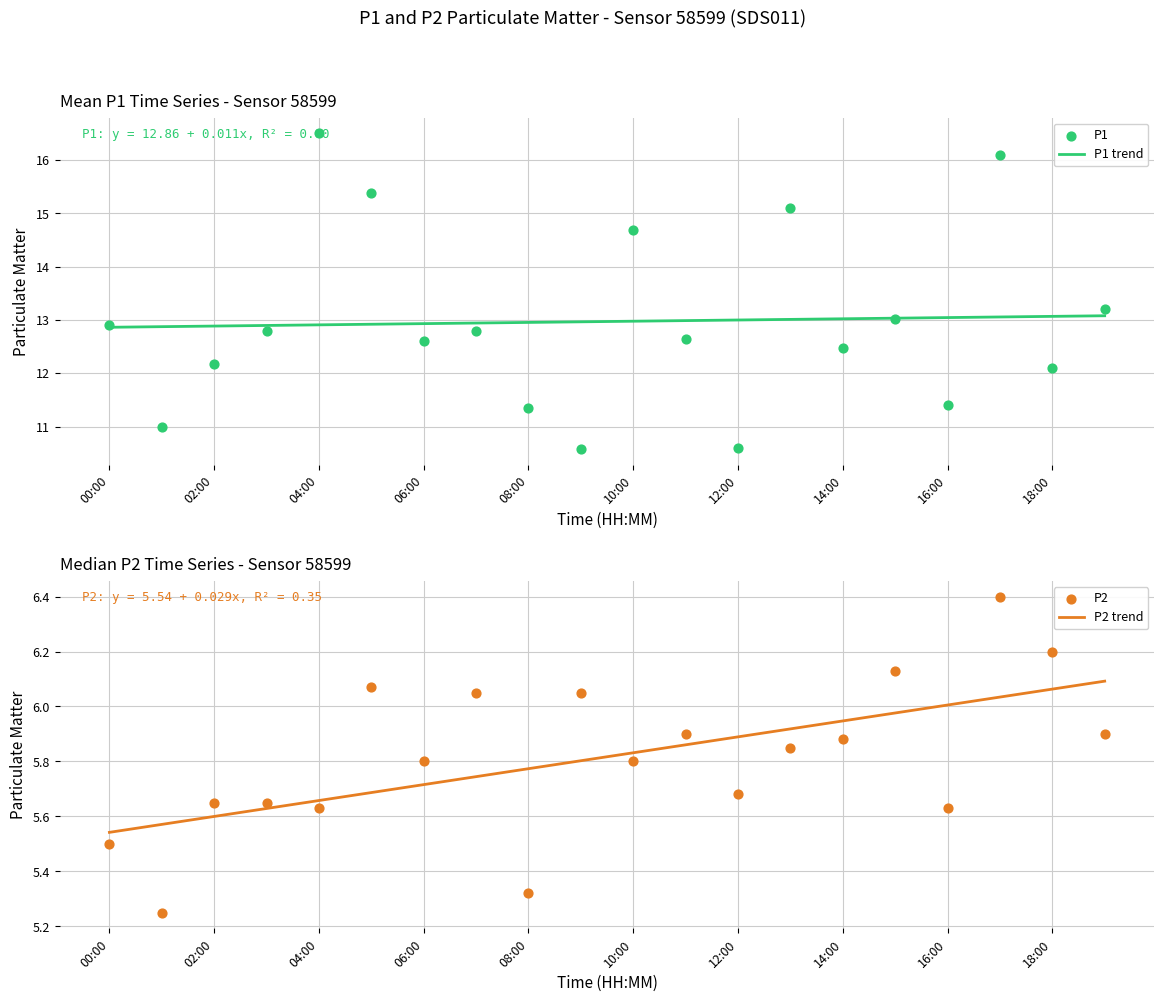

The P1 trend series shows 6.6 at 12:00. True or false?

False